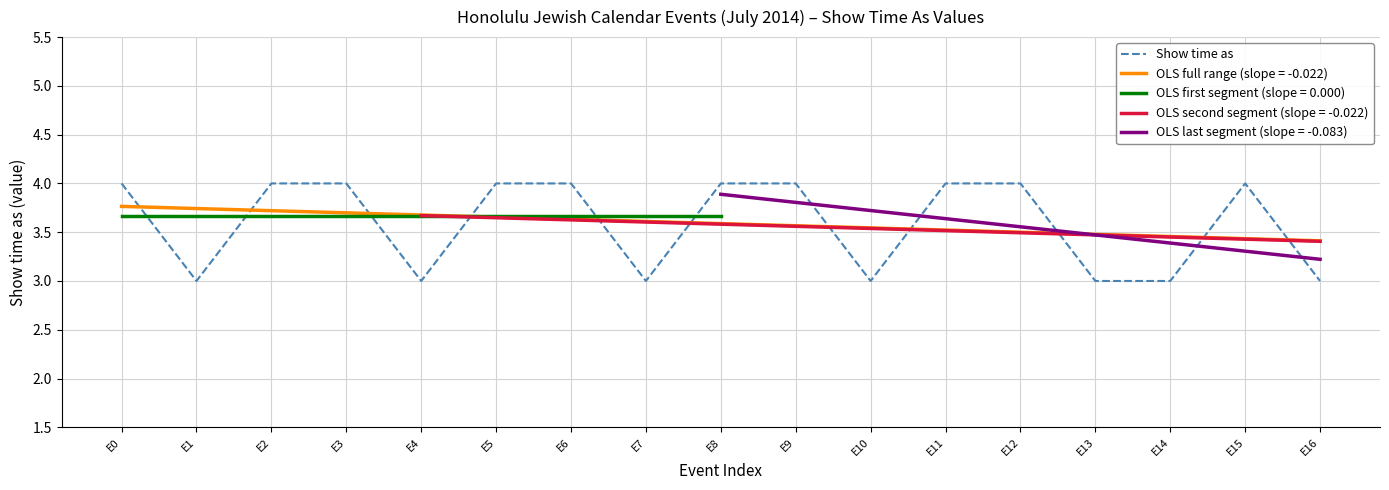

What is the ratio of the value at E12 to the value at E10?

1.3